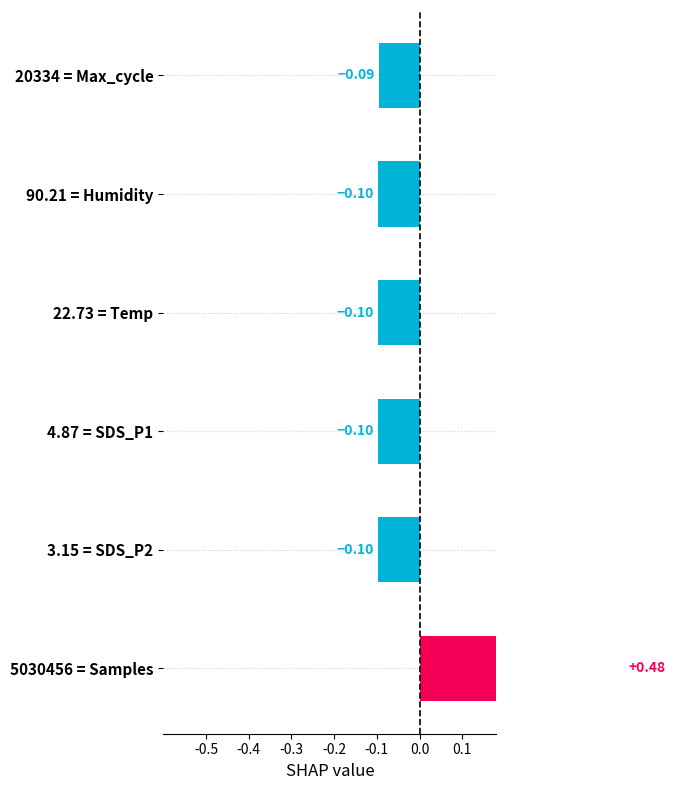

How many distinct data groups are displayed?

1